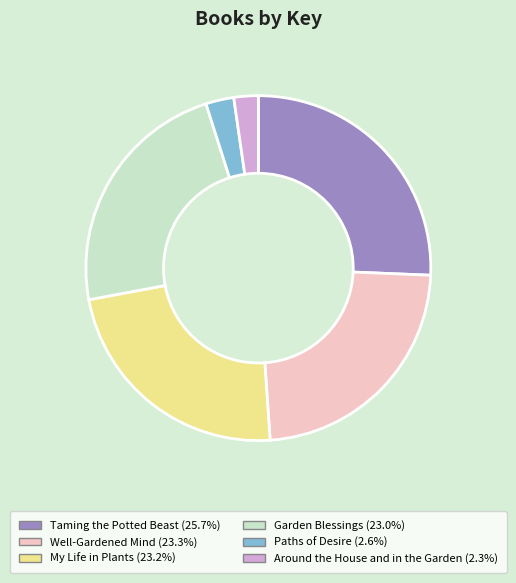

Is the sum of Well-Gardened Mind and Paths of Desire greater than half?

No